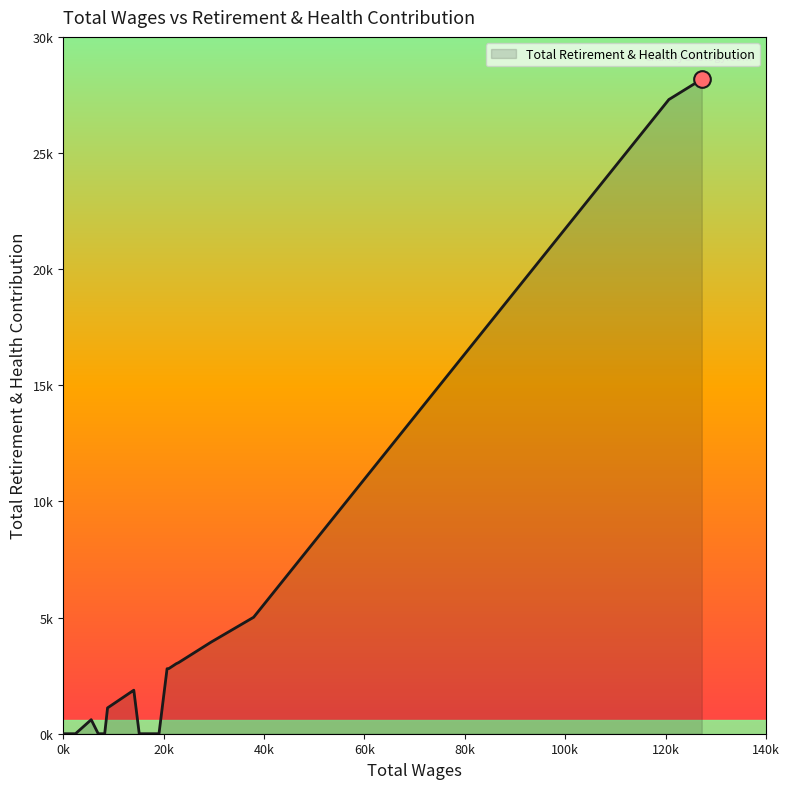

Is this an area chart (filled region under the line)?

Yes